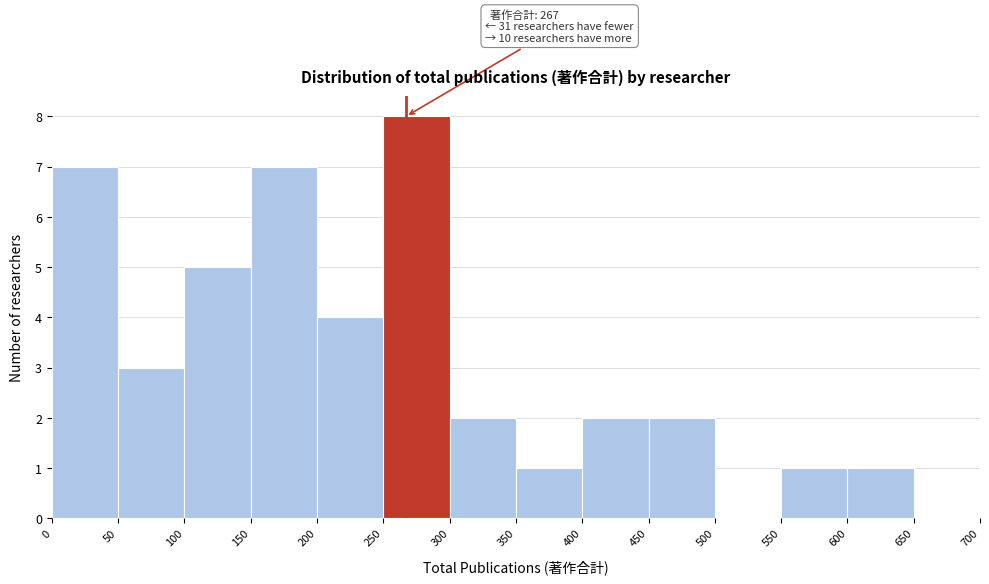

Which range on the x-axis has the tallest bar?

250 to 300